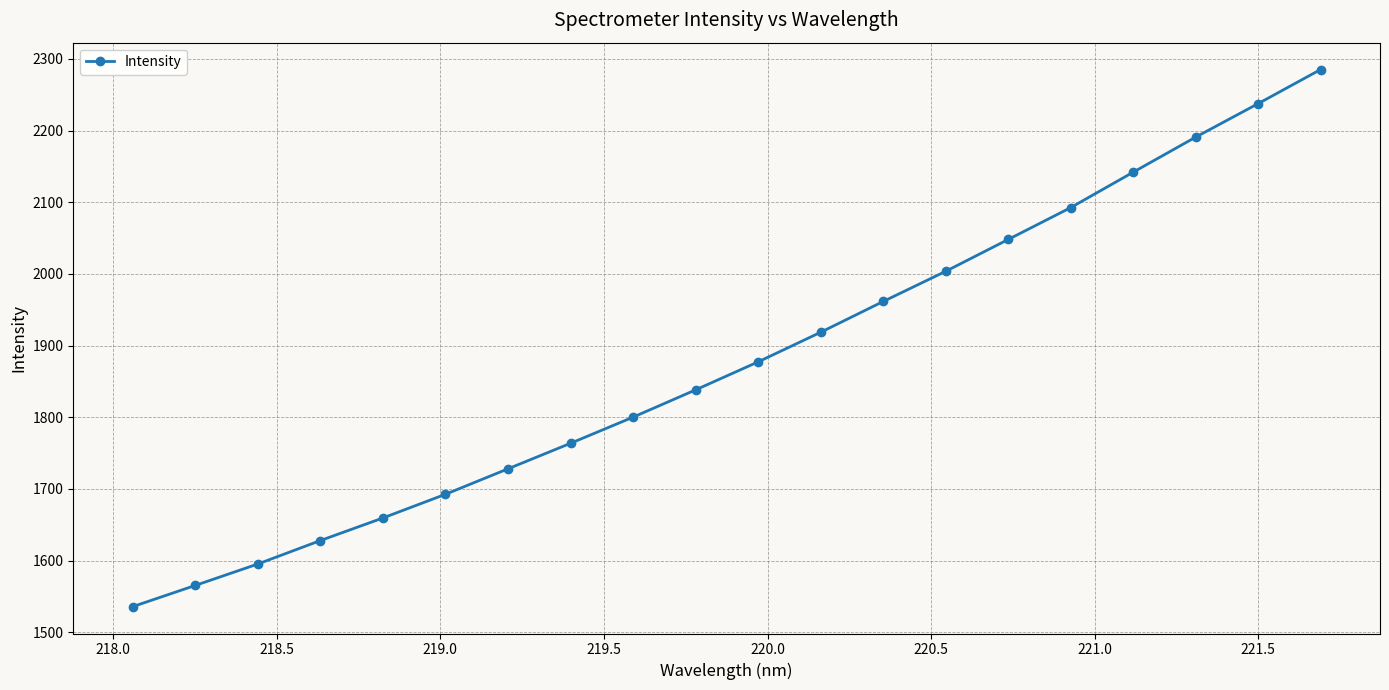

True or false: there are more than 1 points higher than both neighbors.

False